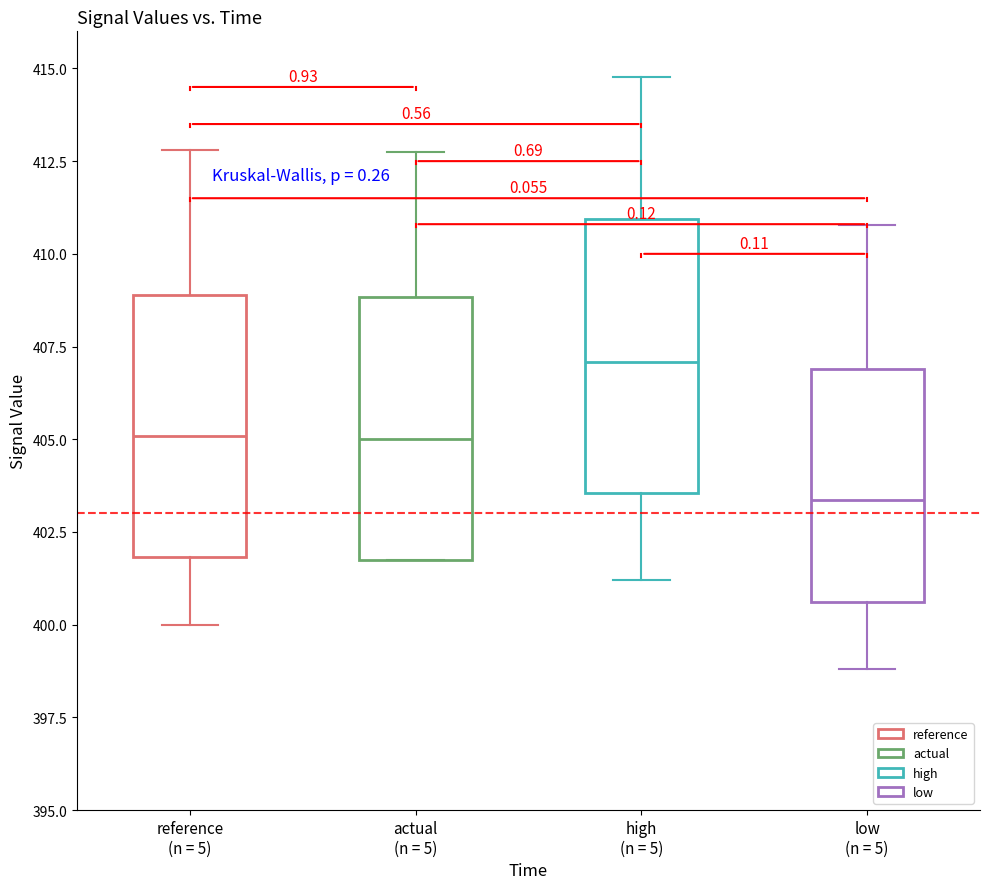

Which box's median line is the highest?

high (n = 5)